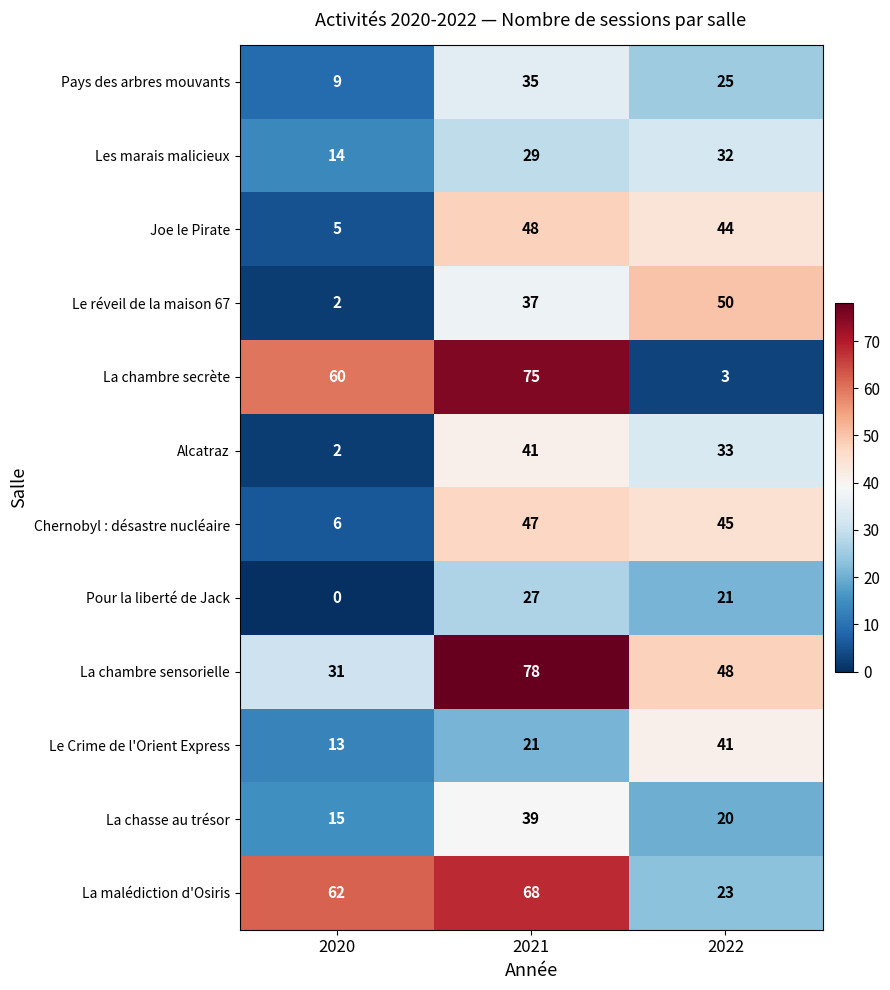

At which label is Les marais malicieux closest to 23?

2021